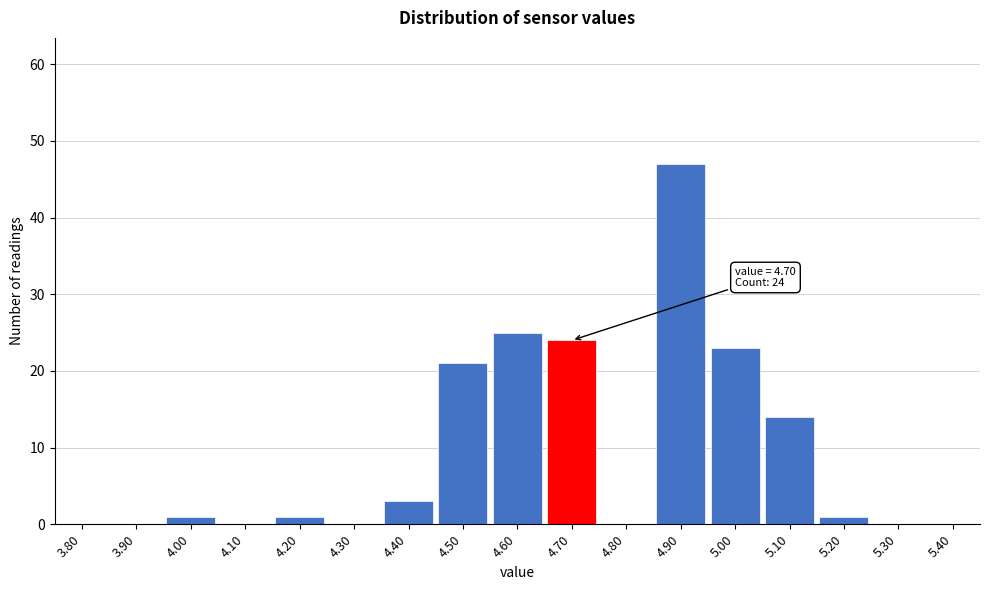

Reading left to right, transcribe all the data shown in this chart.

3.80=0	3.90=0	4.00=1	4.10=0	4.20=1	4.30=0	4.40=3	4.50=21	4.60=25	4.70=24	4.80=0	4.90=47	5.00=23	5.10=14	5.20=1	5.30=0	5.40=0